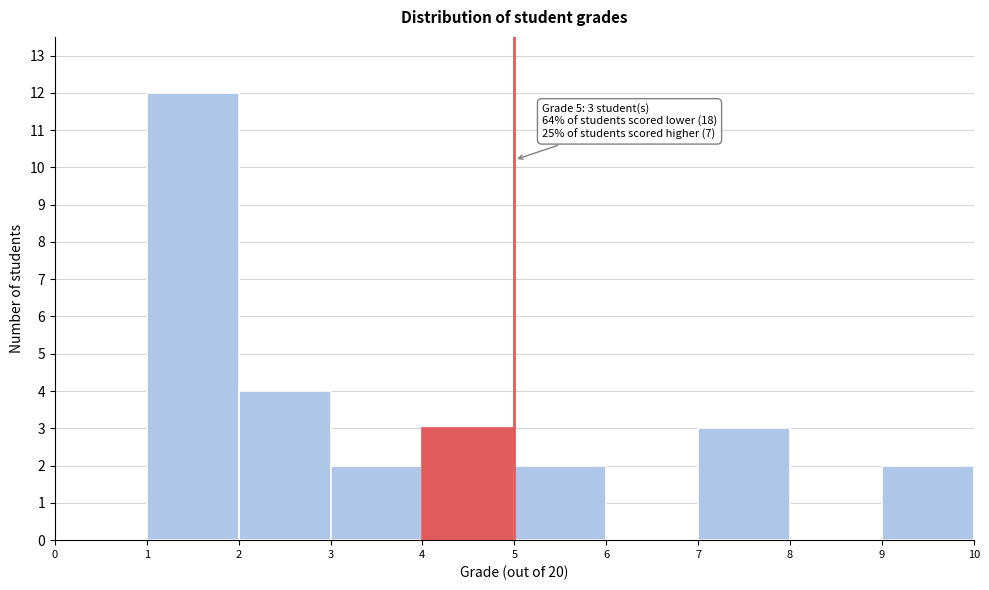

Over which range of the x-axis is the bar tallest?

1 to 2